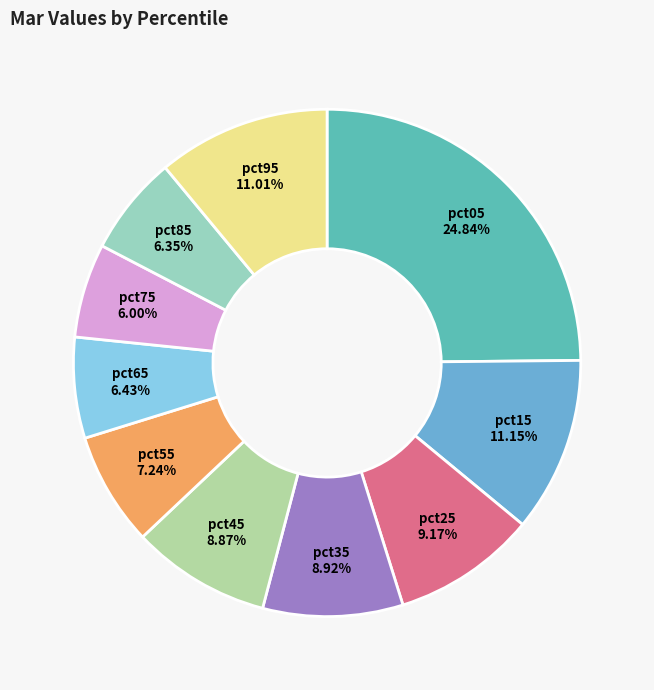

True or false: pct75 accounts for 6% of the total.

True